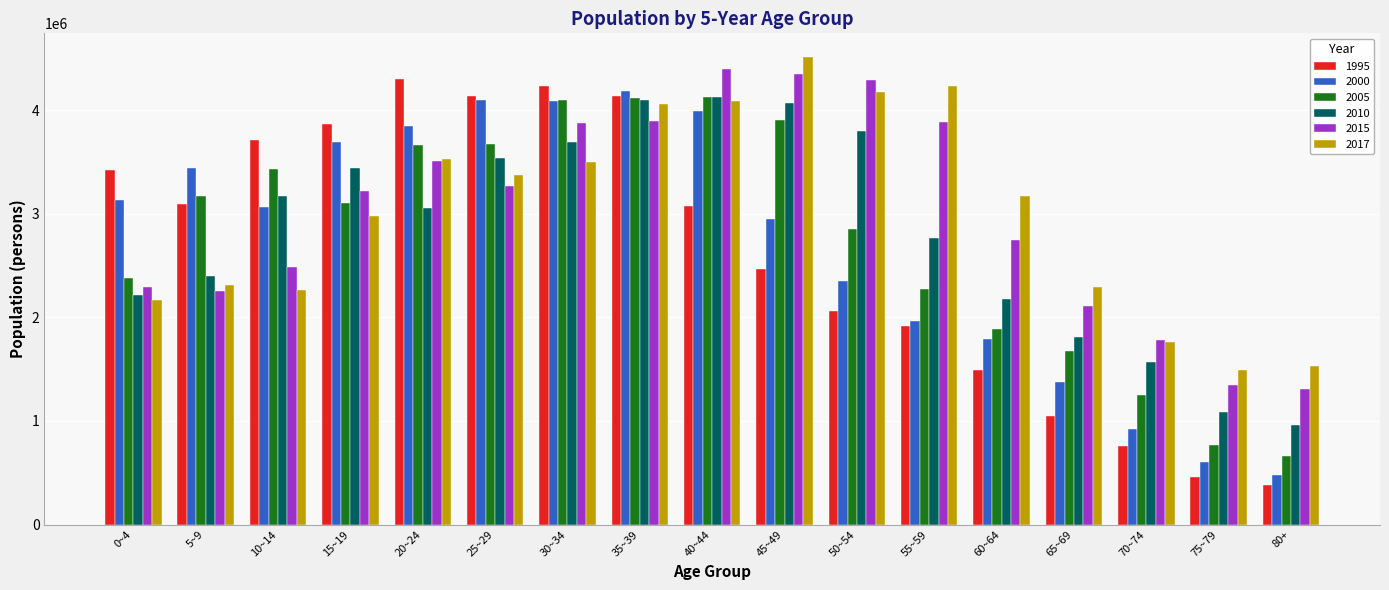

How many bars are there in total?

102